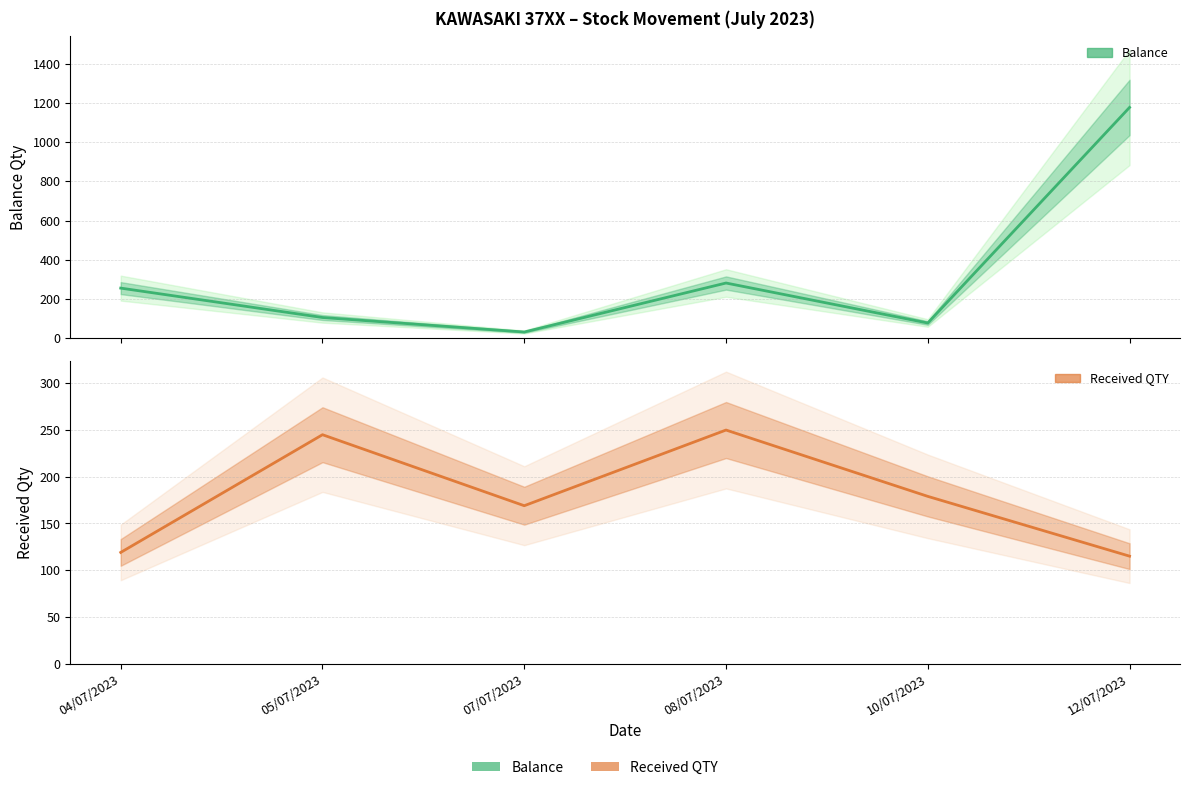

What is the difference between the highest and lowest values at 10/07/2023?

102